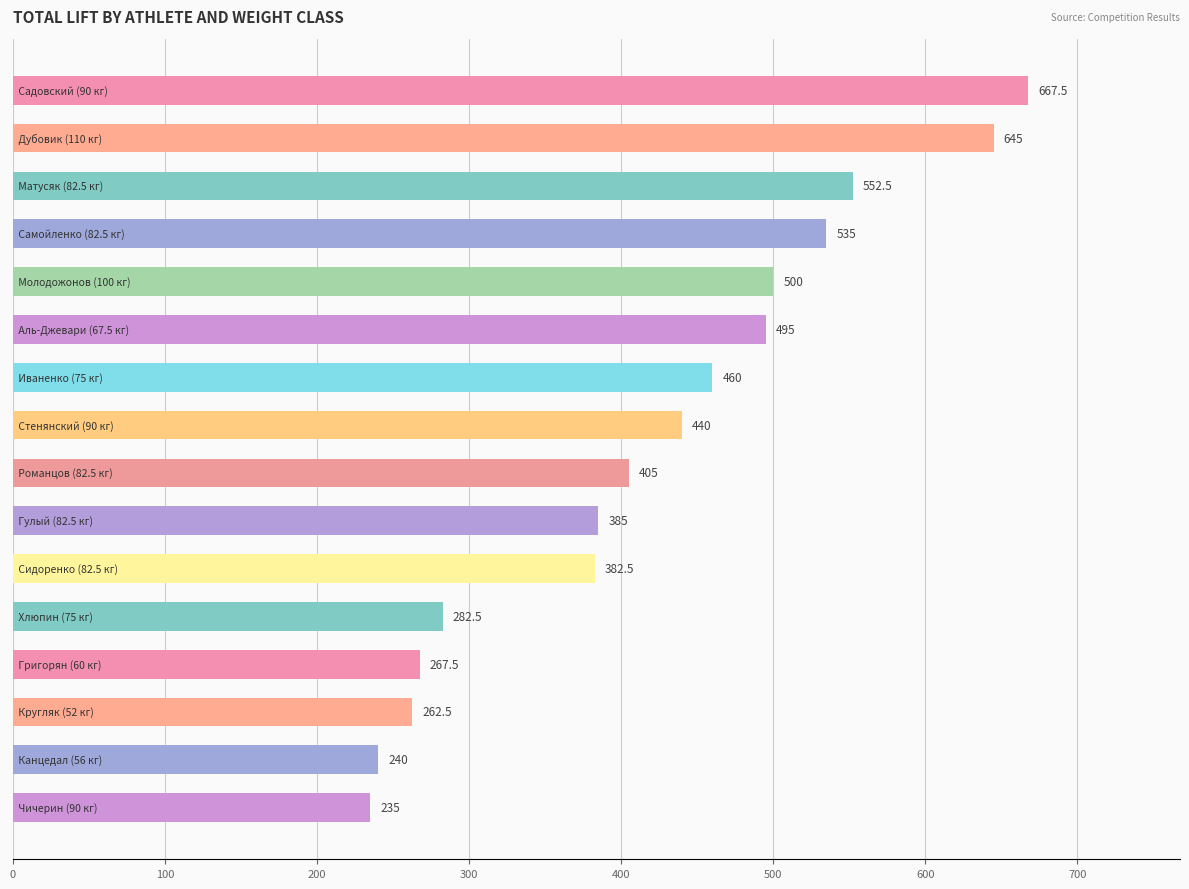

What is the greatest value displayed?

667.5